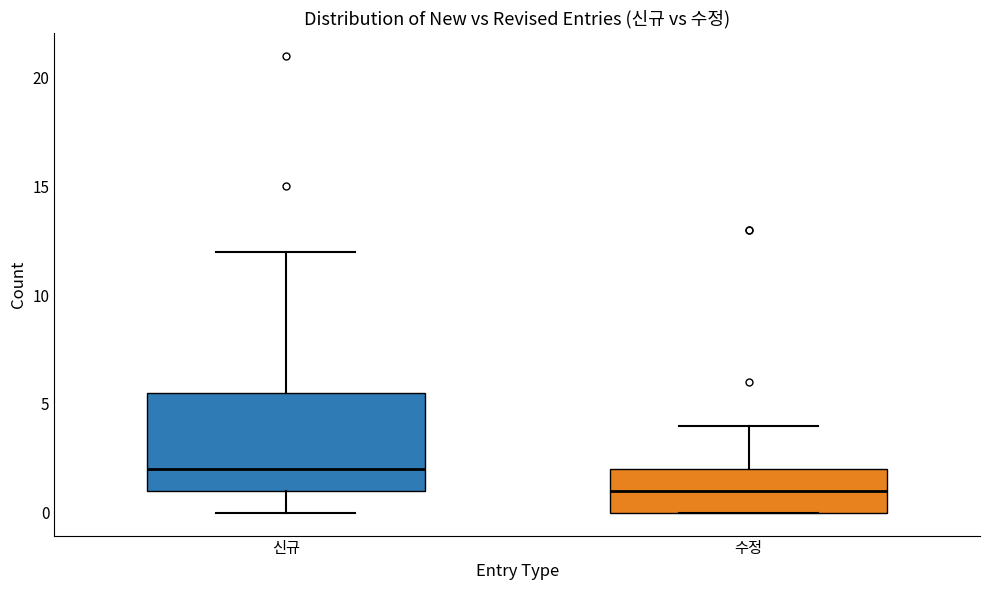

Which box has the lowest median line?

수정